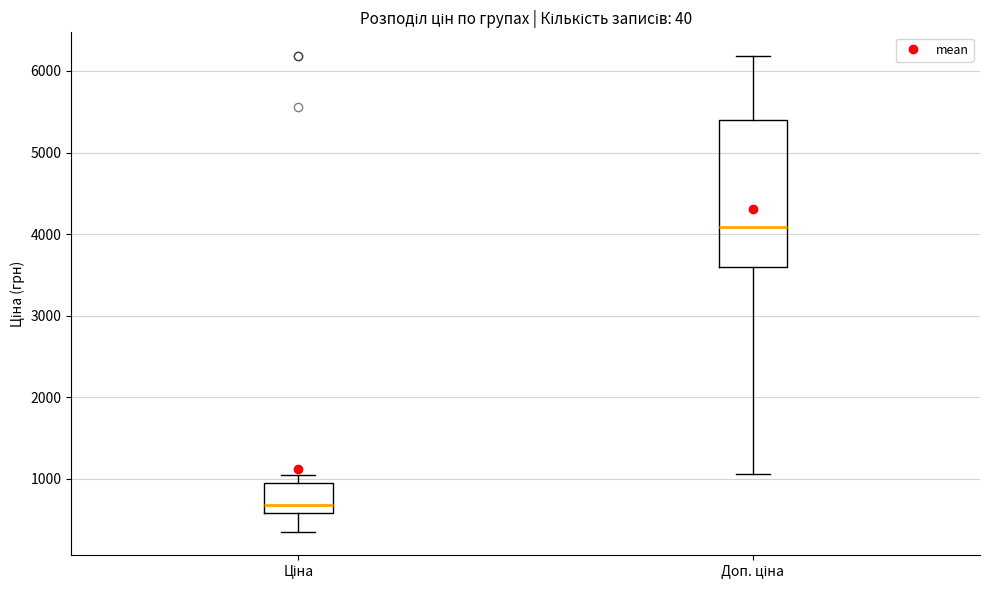

Which box has the lowest median line?

Ціна